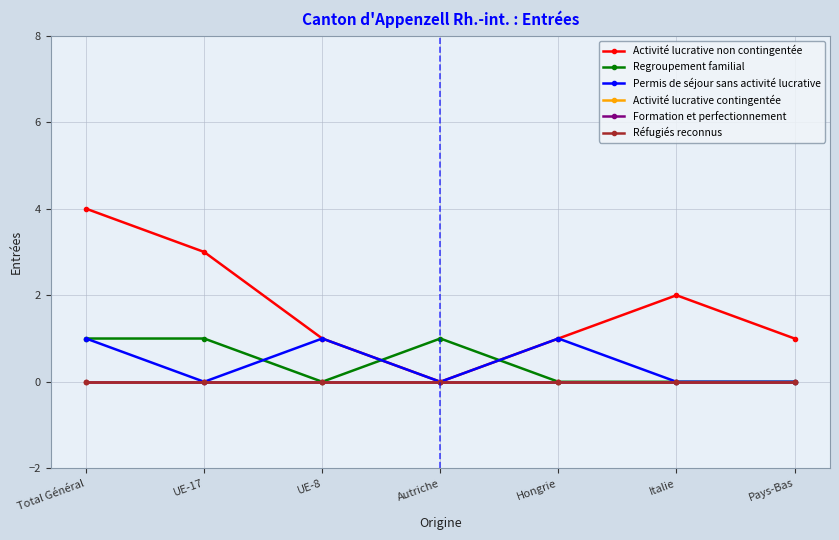

Is this an area chart (filled region under the line)?

No